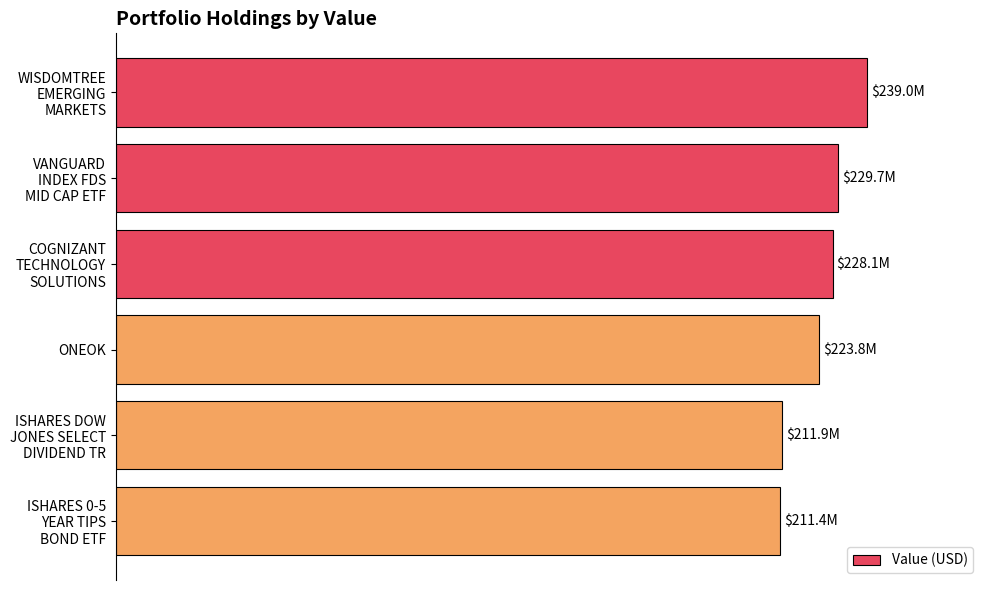

Does the chart contain any negative values?

No